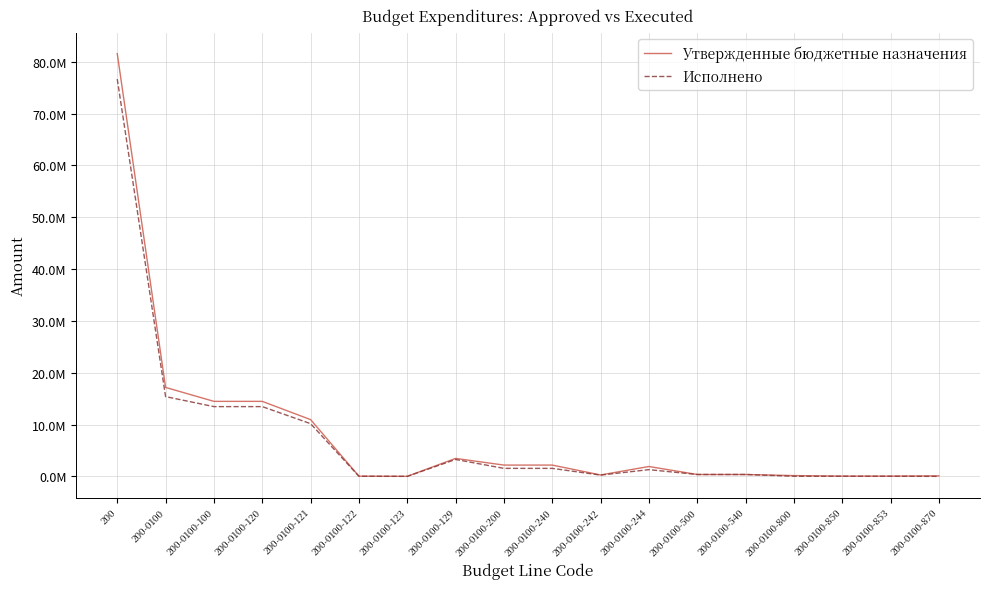

Reading left to right, extract all data points from this chart.

Утвержденные бюджетные назначения: 81571981.6	17167269.4	14473705.4	14473705.4	10955000.0	41800.0	10000.0	3466905.4	2179934.0	2179934.0	275060.0	1904874.0	362800.0	362800.0	150830.0	50830.0	50830.0	100000.0
Исполнено: 76666226.0	15392489.2	13460378.9	13460378.9	10174019.9	21171.7	0.0	3265187.3	1545098.1	1545098.1	245587.3	1299510.8	362800.0	362800.0	24212.2	24212.2	24212.2	0.0